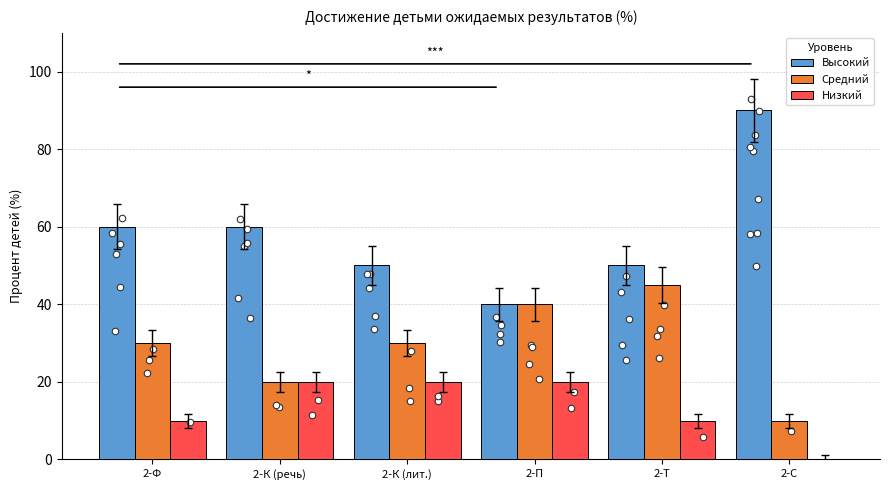

Which series contains the highest Y value?

Высокий